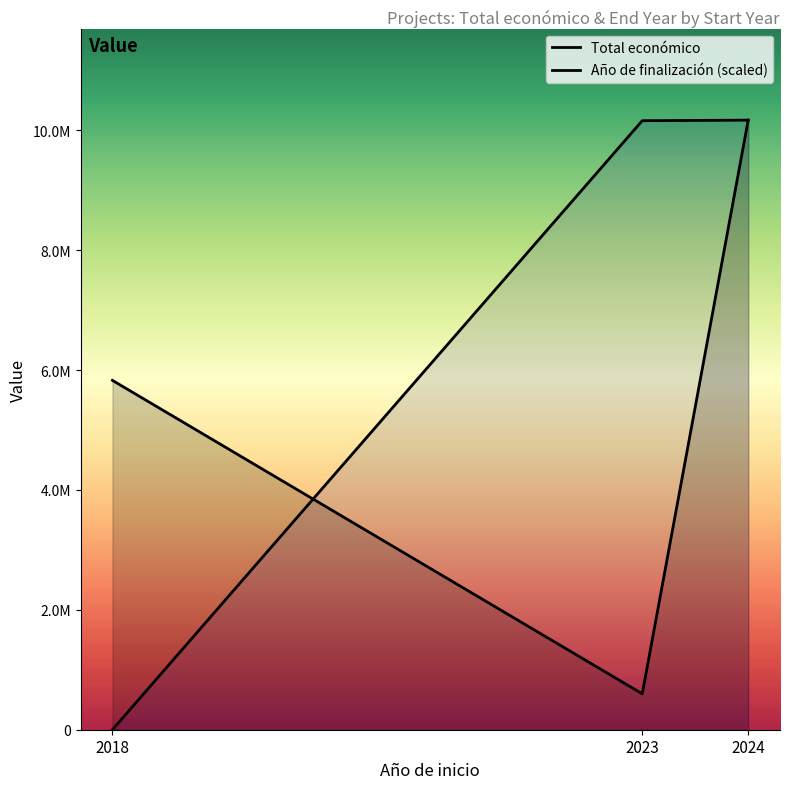

The value of Año de finalización (scaled) at 2024 is 6775954.1. True or false?

False